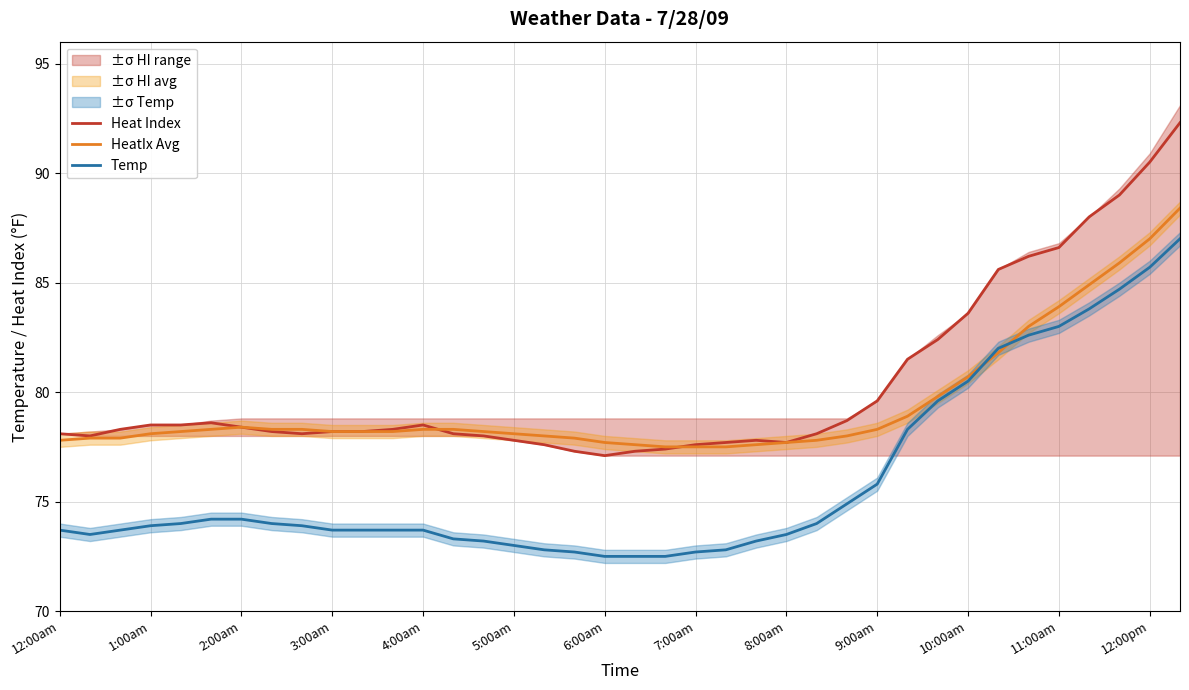

Where is Heat Index nearest to the value 84?

10:00am